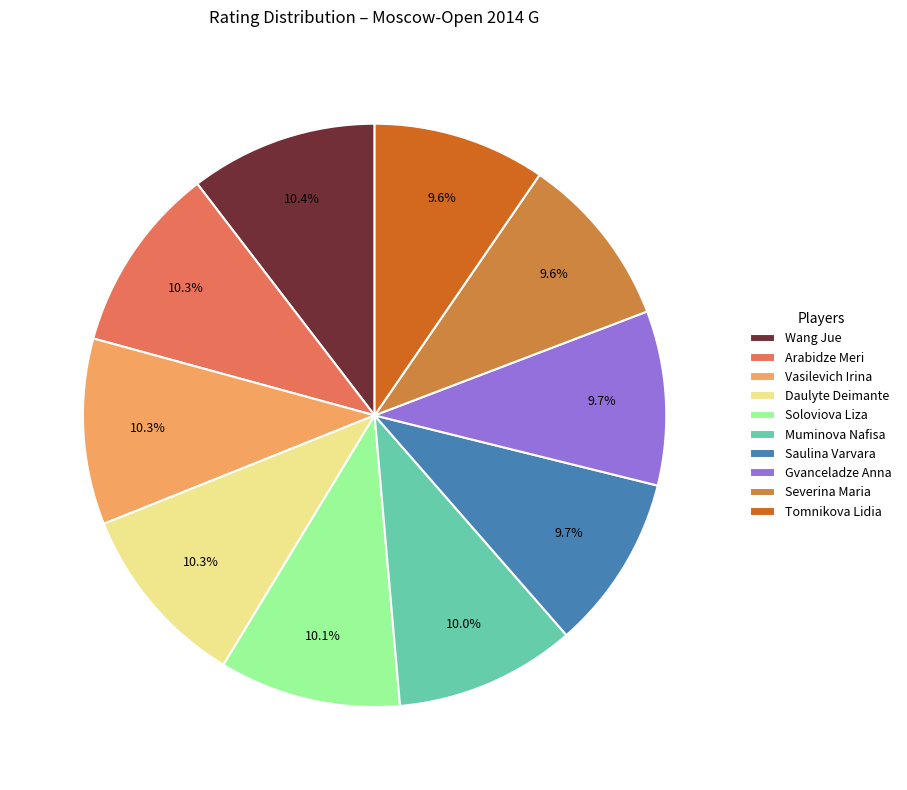

Does any single category account for the majority?

No